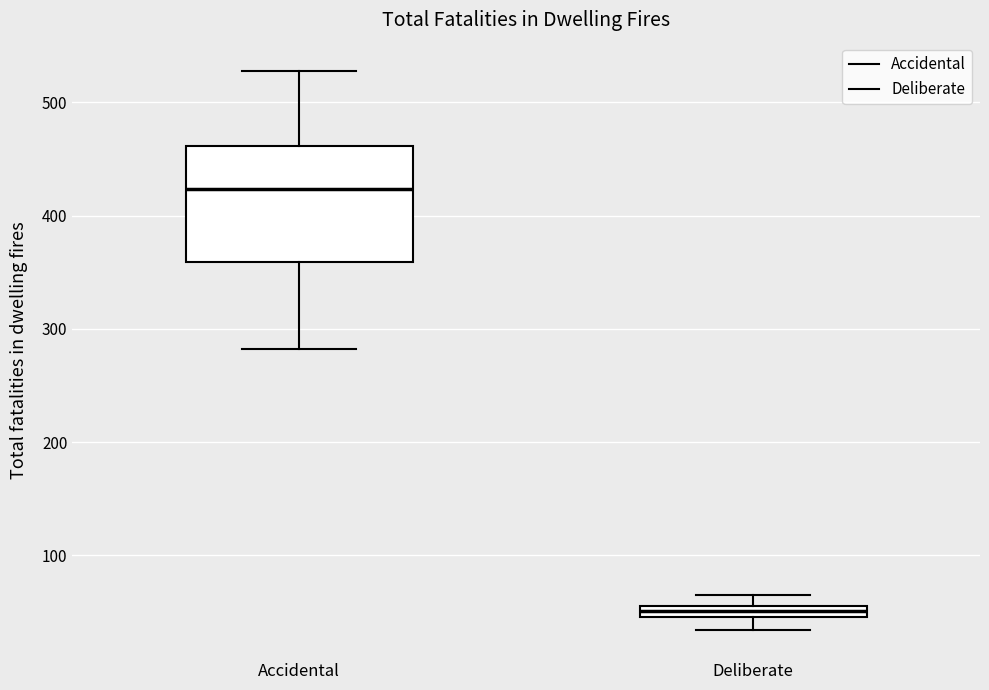

Which box has the lowest median line?

Deliberate